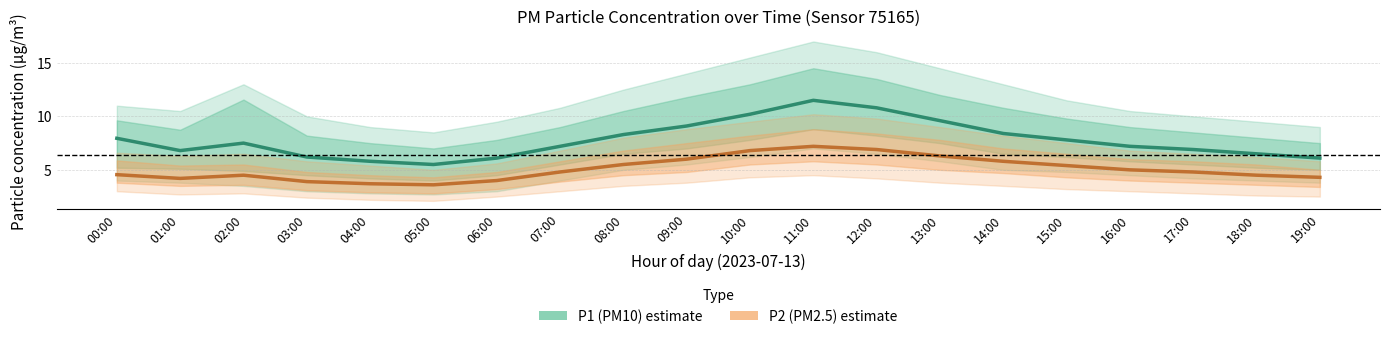

True or false: P1 (PM10) and P2 (PM2.5) cross at least once.

False